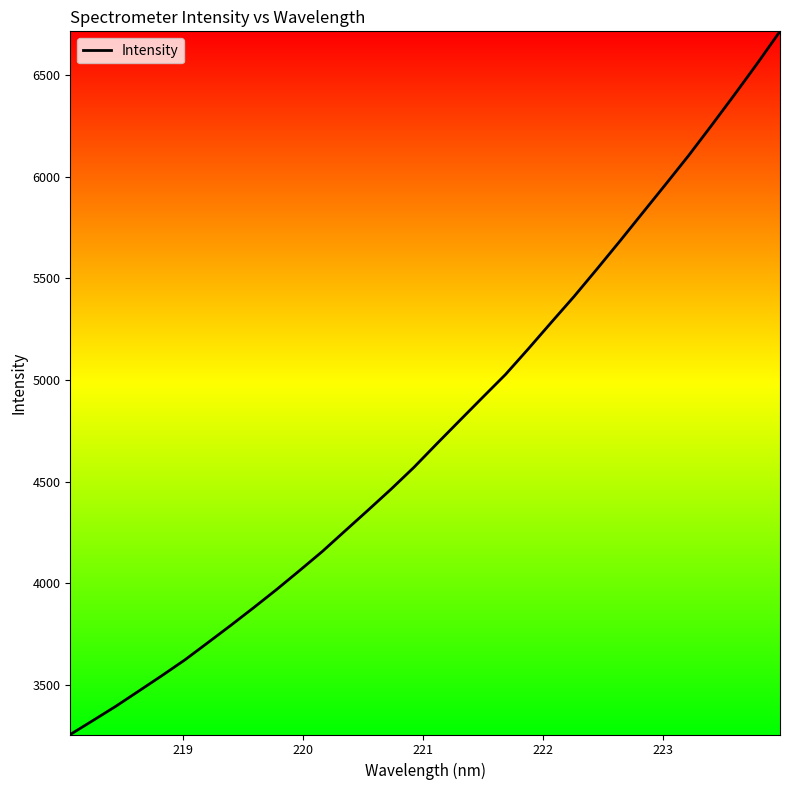

What is the difference between the maximum and minimum values?

3460.1